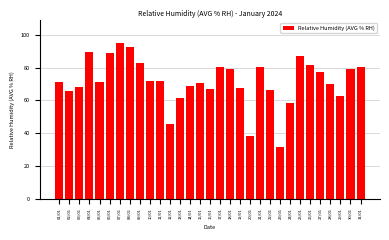

Between 16/01 and 28/01, which is larger?

28/01